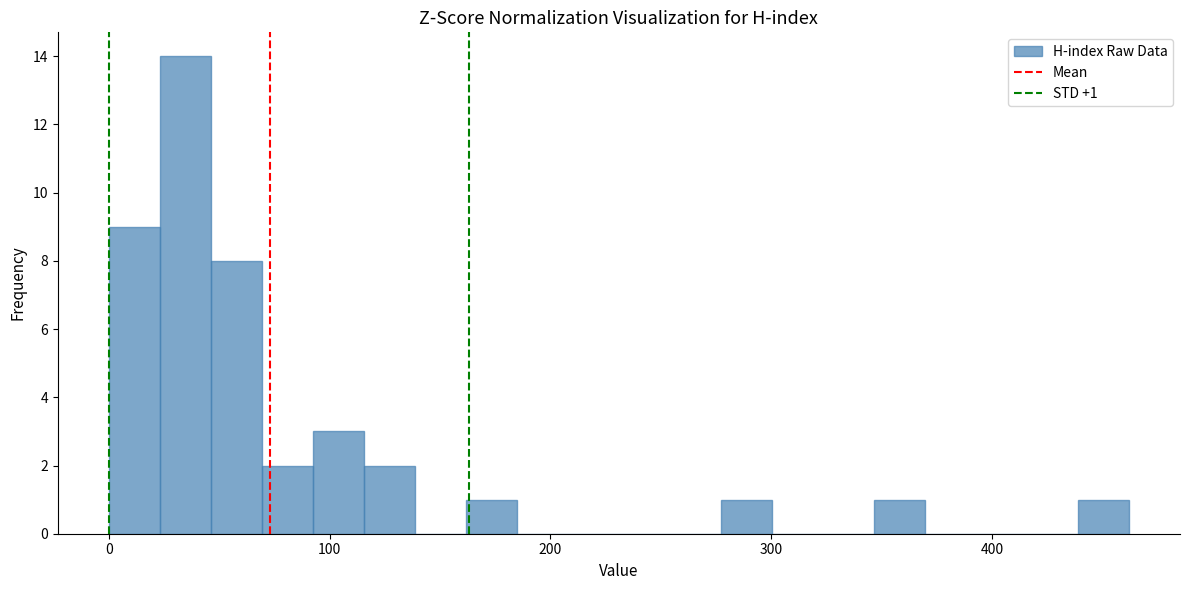

Read against the x-axis, roughly where is the centre of the tallest bar?

30